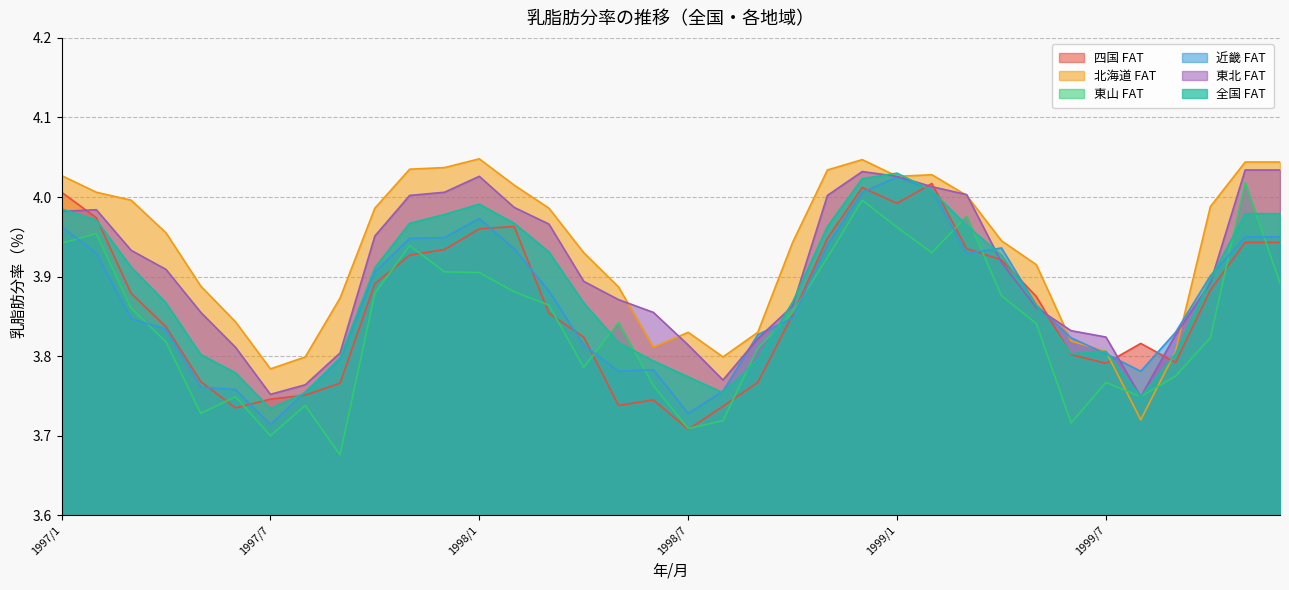

What is the label of the 23rd point from the right?

1998/2